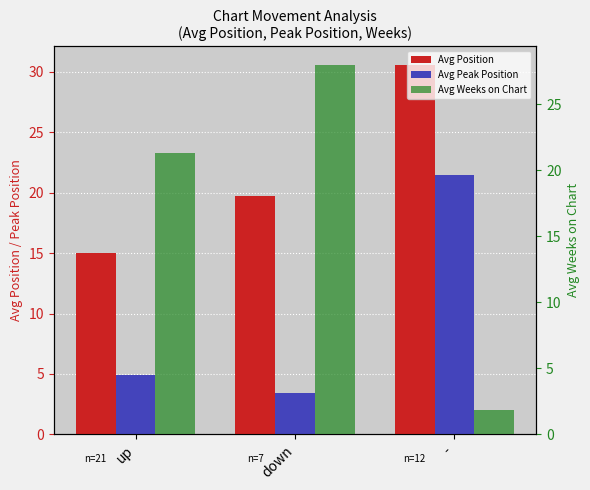

What is the sum of all Avg Position values?

65.3